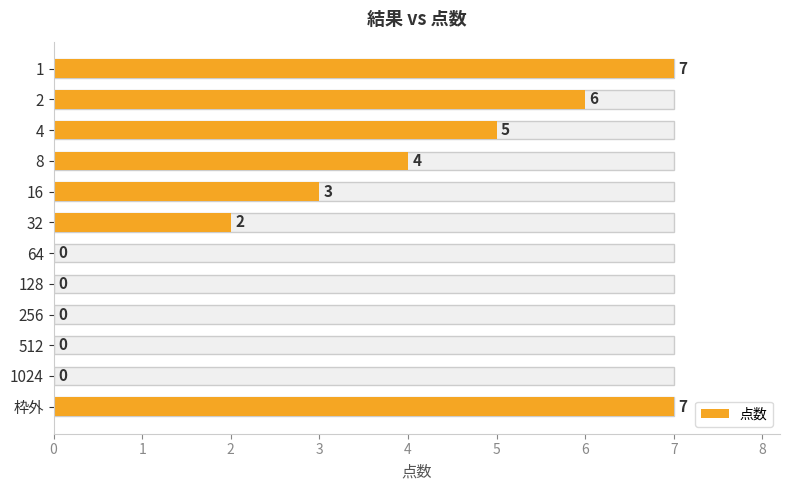

Count the number of data series in this chart.

1